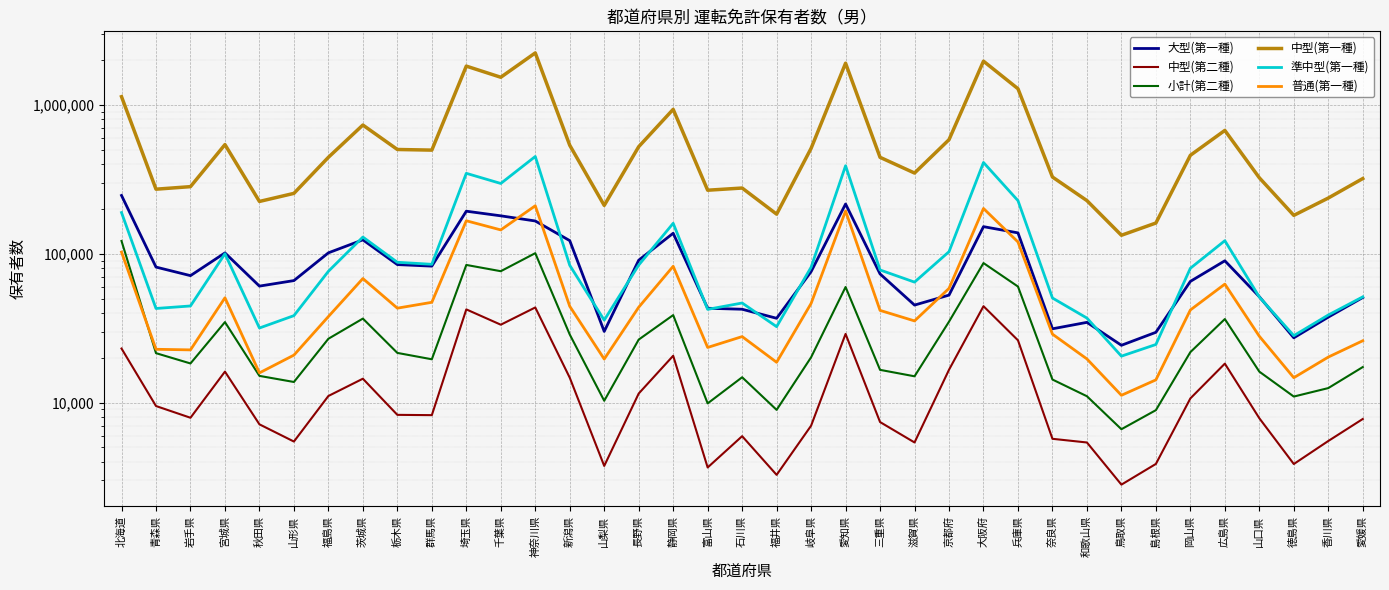

Is the value of 普通(第一種) at 和歌山県 greater than the value of 大型(第一種) at 滋賀県?

No